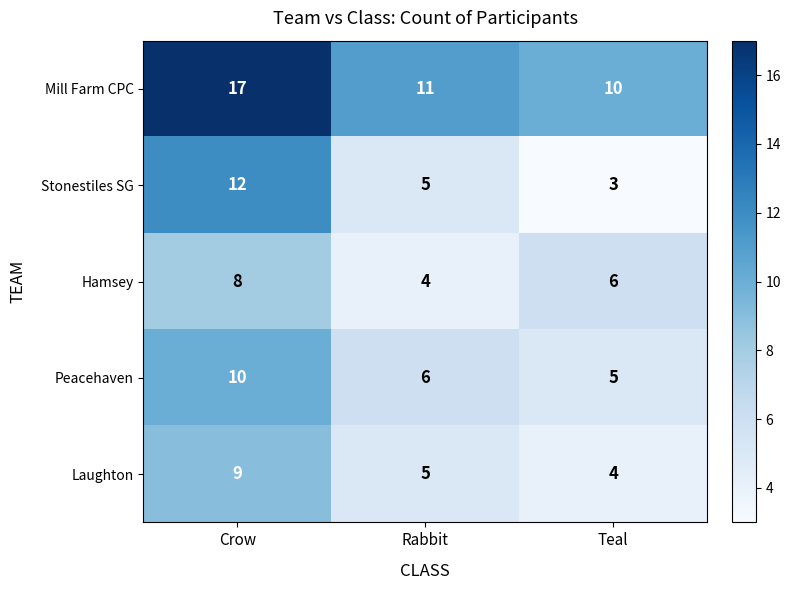

Which series has the largest total across all categories?

Mill Farm CPC